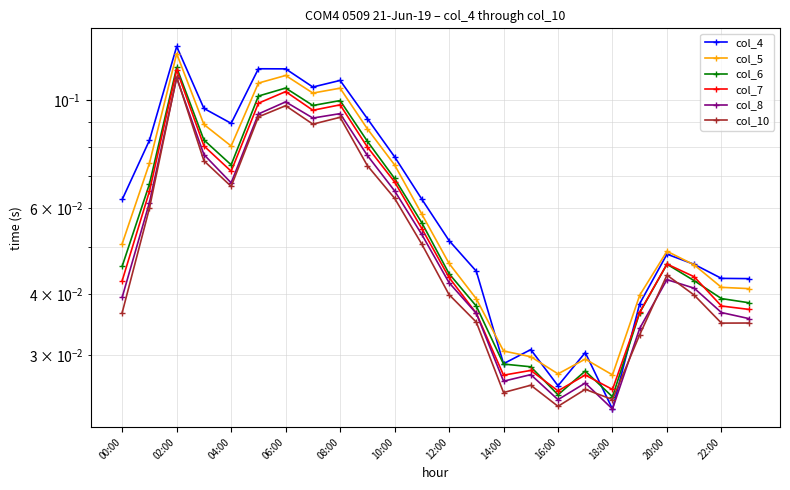

Count the col_6 values in the range 0 to 1.

24